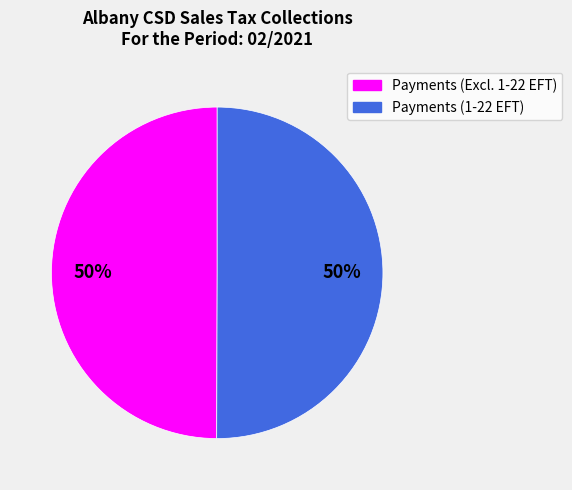

To the nearest percent, what is the average slice percentage?

50%